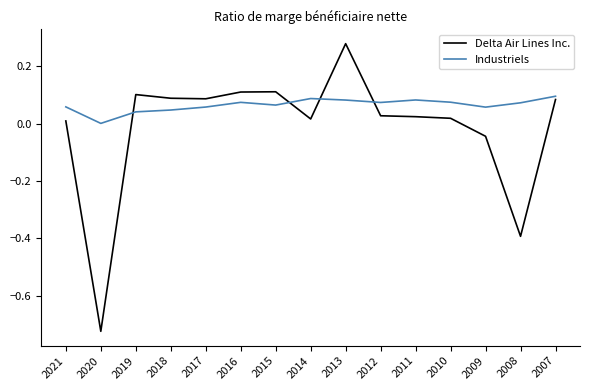

List the series in order of their overall mean, highest first.

Industriels, Delta Air Lines Inc.